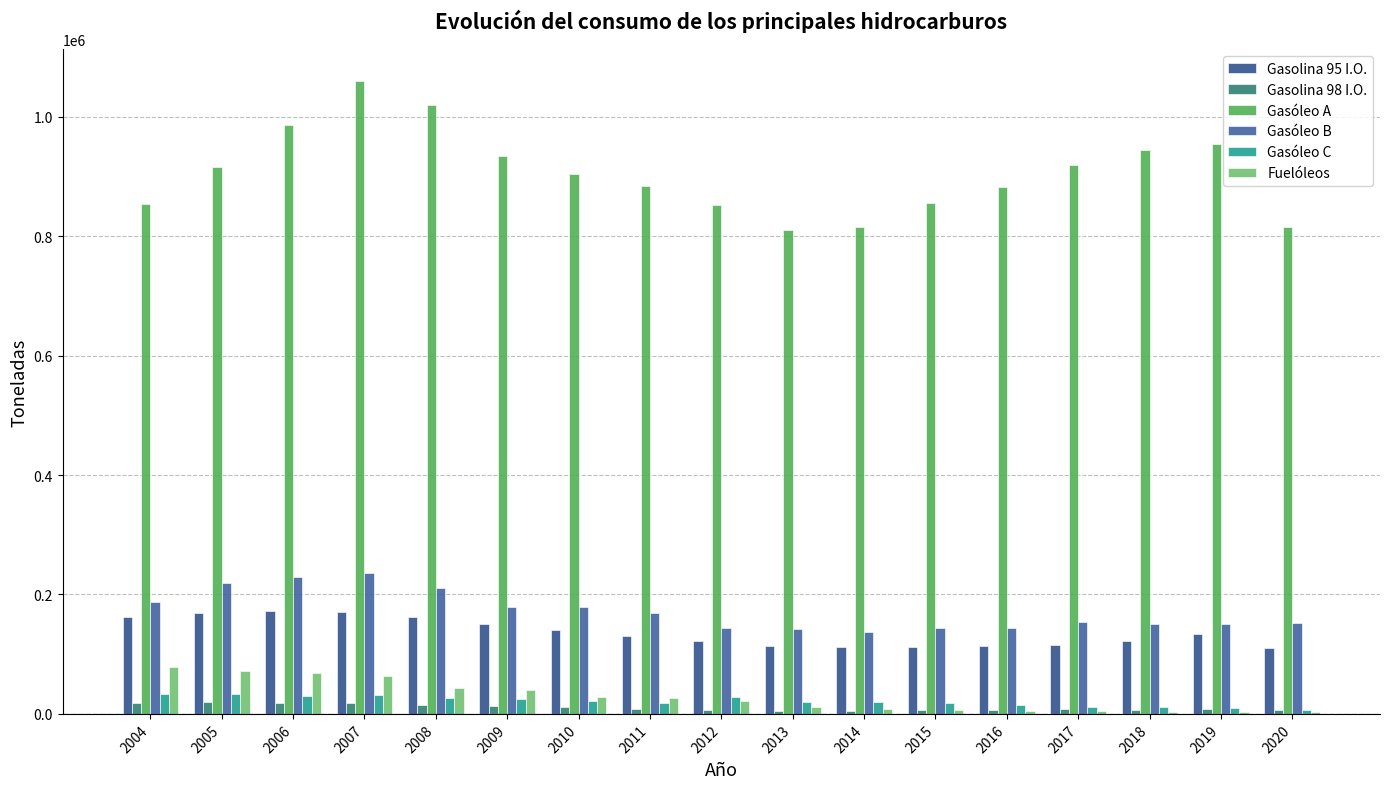

Reading left to right, what are all the values shown in this chart?

Gasolina 95 I.O.: 162204.8	169470.3	172271.0	171036.5	161854.7	151342.5	140019.5	130718.4	121987.8	113872.1	111519.4	111948.3	113608.8	114907.7	122909.0	133152.7	109694.4
Gasolina 98 I.O.: 19037.0	19230.9	19003.5	18988.9	15691.8	13278.5	11310.3	8223.8	6238.6	5168.2	5358.1	6033.1	6869.1	7490.8	7193.9	7784.0	6984.0
Gasóleo A: 853806.1	915511.6	986189.9	1060303.6	1019274.2	934675.9	904928.0	883698.5	852700.1	809909.2	816039.4	855129.9	882387.7	919560.2	945014.7	954038.7	816164.2
Gasóleo B: 187671.6	218799.7	228684.2	236327.0	211673.3	178256.9	179738.0	169108.8	143674.1	142604.7	137043.2	143522.7	144013.9	154613.4	151061.1	150656.0	152956.6
Gasóleo C: 32574.2	32933.1	29237.2	31298.0	27338.1	24767.0	21494.5	18241.6	28598.1	20189.8	19485.3	18026.0	14126.6	11537.6	10989.1	9269.3	7254.4
Fuelóleos: 78878.9	72596.3	68765.4	63967.3	43090.4	39760.1	28097.2	26506.5	21038.6	11936.3	7947.2	6520.9	4793.2	4580.0	3803.5	3290.1	2376.7